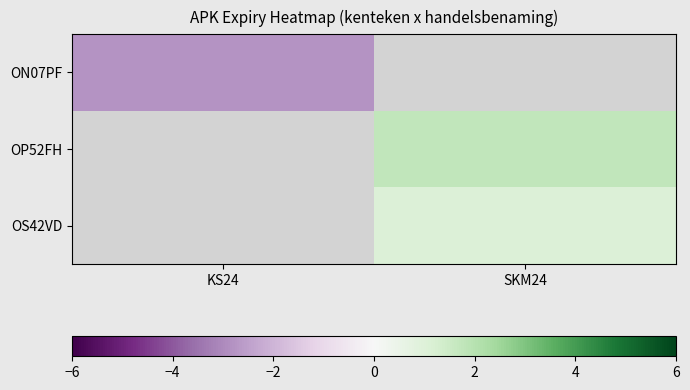

At KS24, list the series in order from smallest to largest.

ON07PF, OP52FH, OS42VD